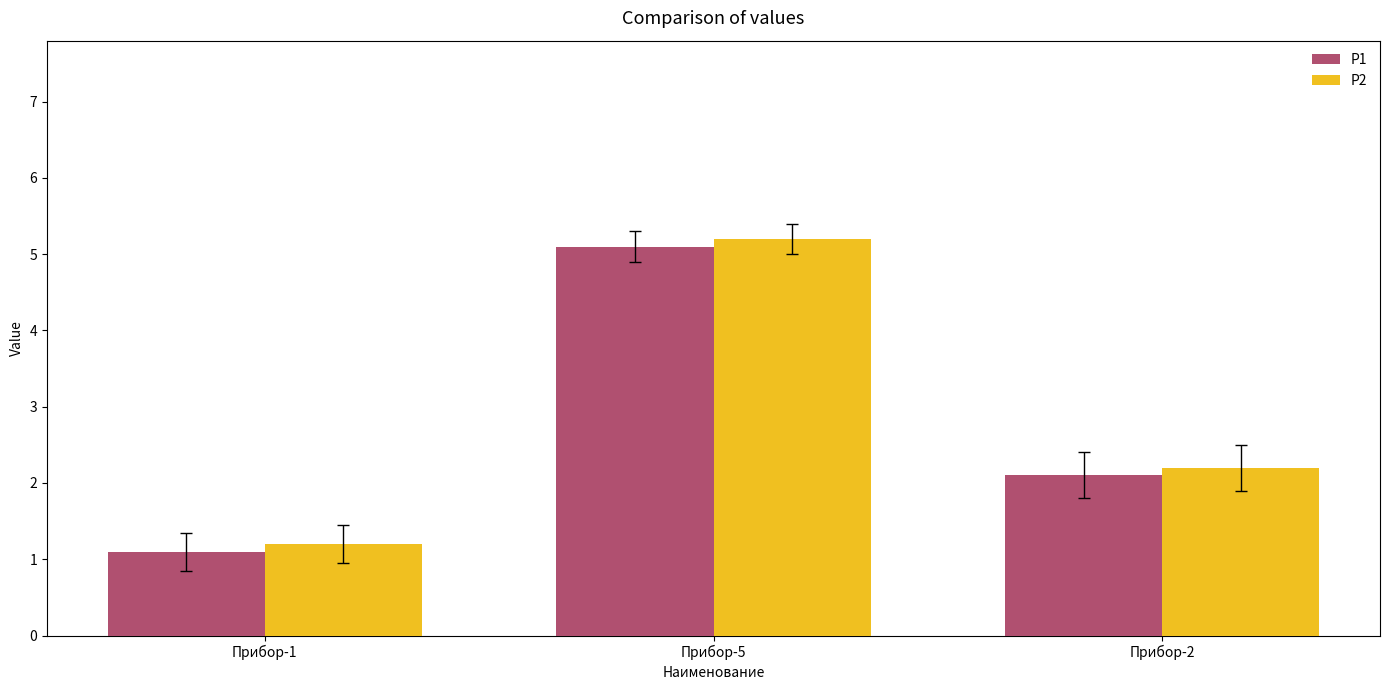

What is the approximate value of P1 at Прибор-1?

1.1